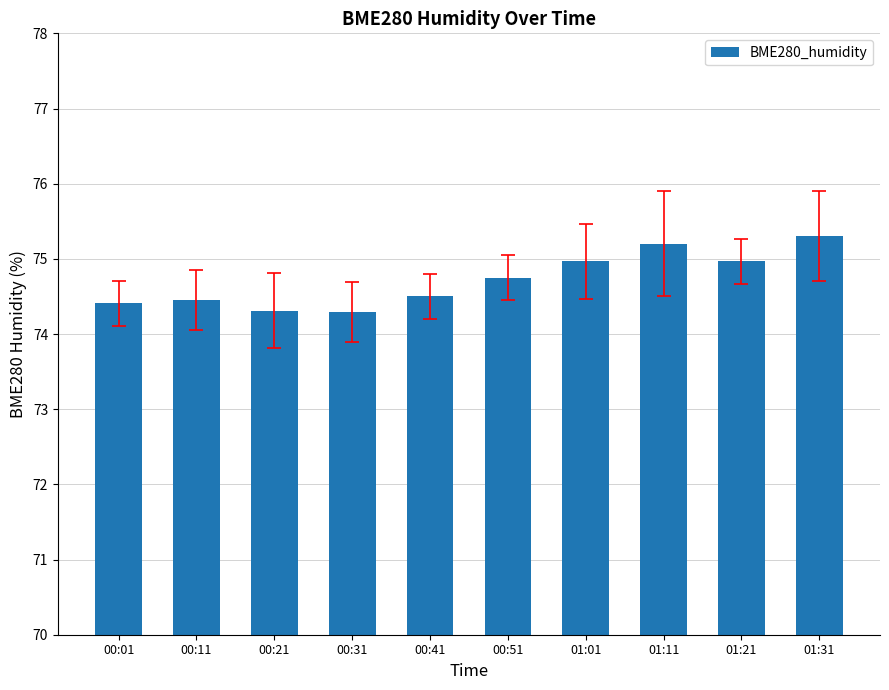

What is the change in value from 00:21 to 01:11?

+0.9